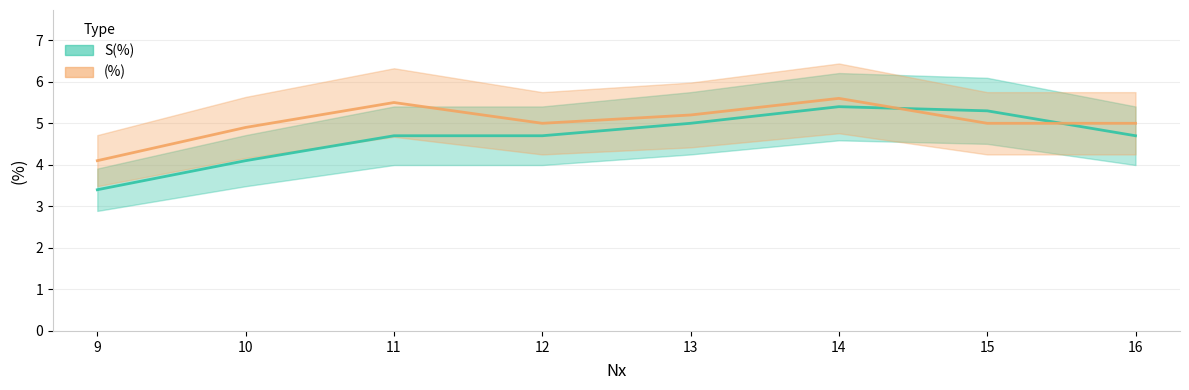

What is the difference between the second highest and second lowest values in the (%) line series?

0.6